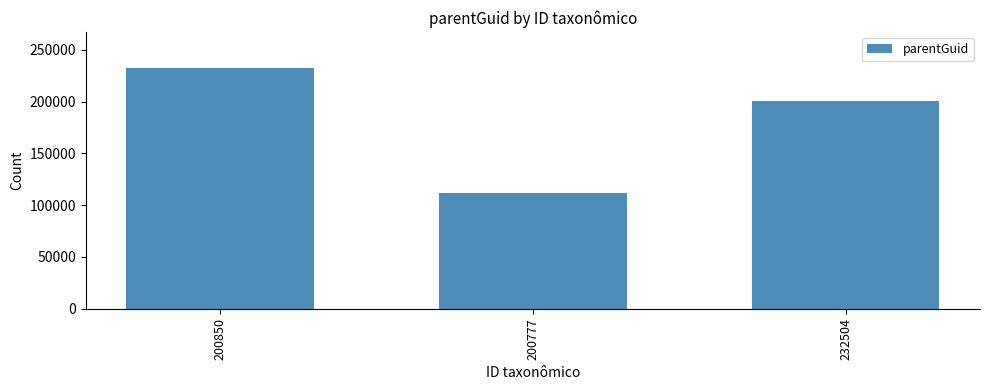

Reading left to right, list all the values displayed in this chart.

232504	111439	200777